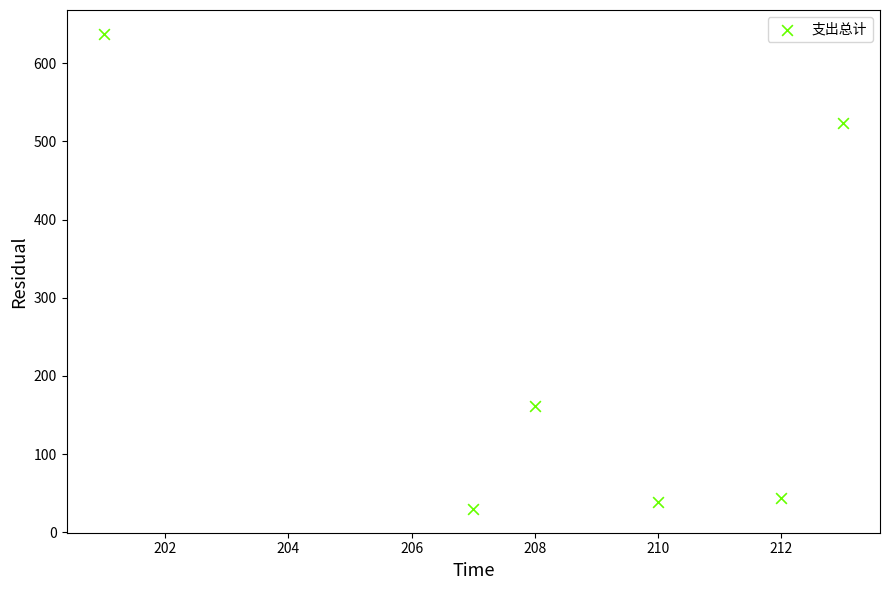

What is the average X value?

208.5